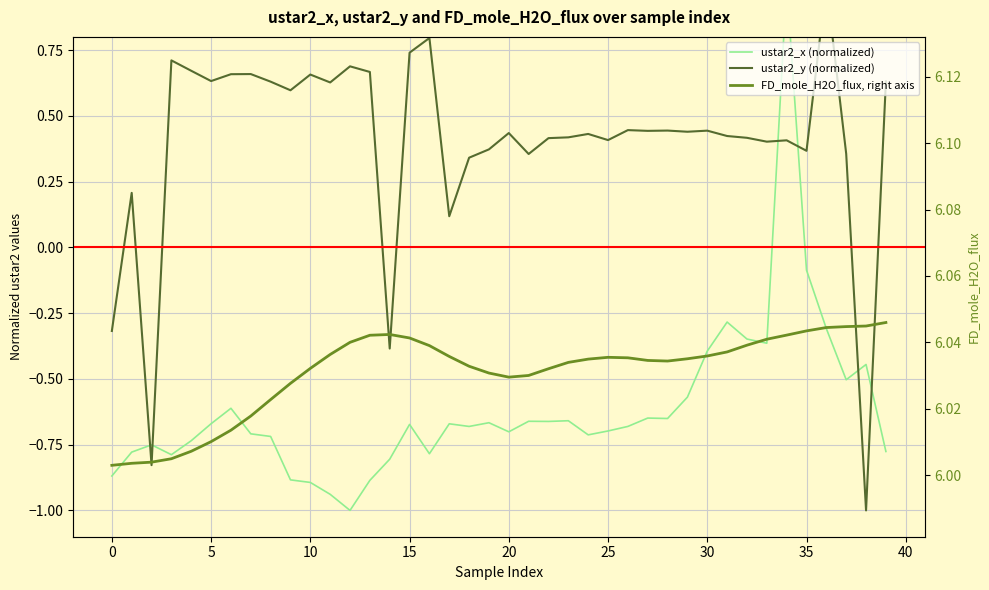

What is the spread (max minus min) of values at 25?

6.6